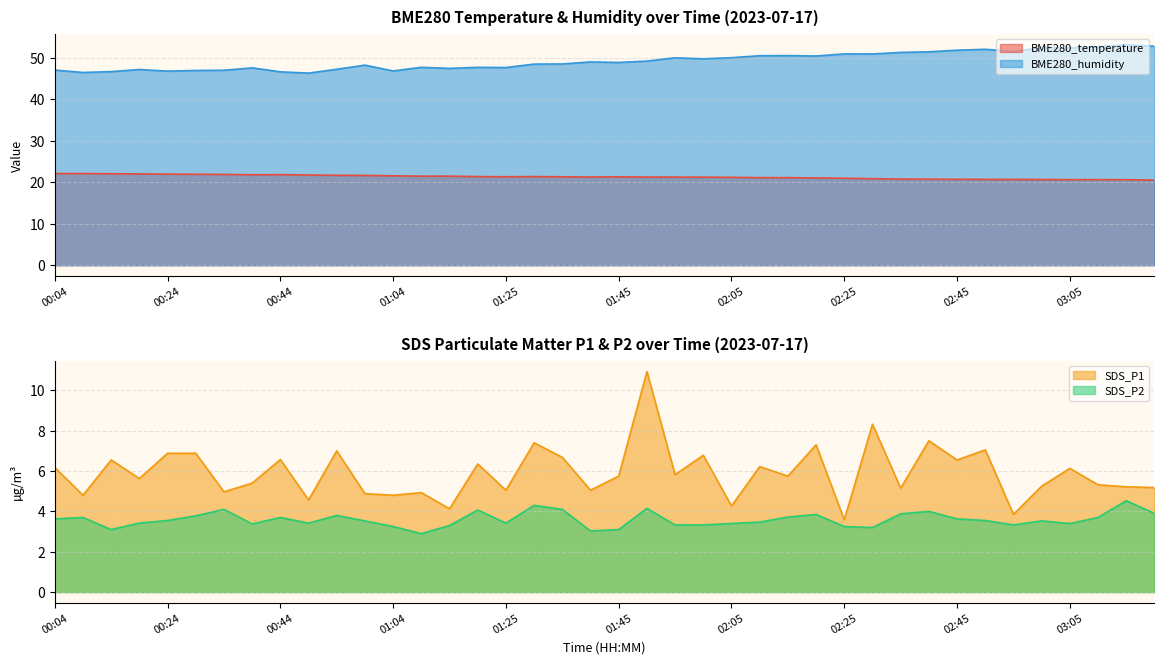

What is the sum of the BME280_humidity values at 00:19 and 01:50?

96.5